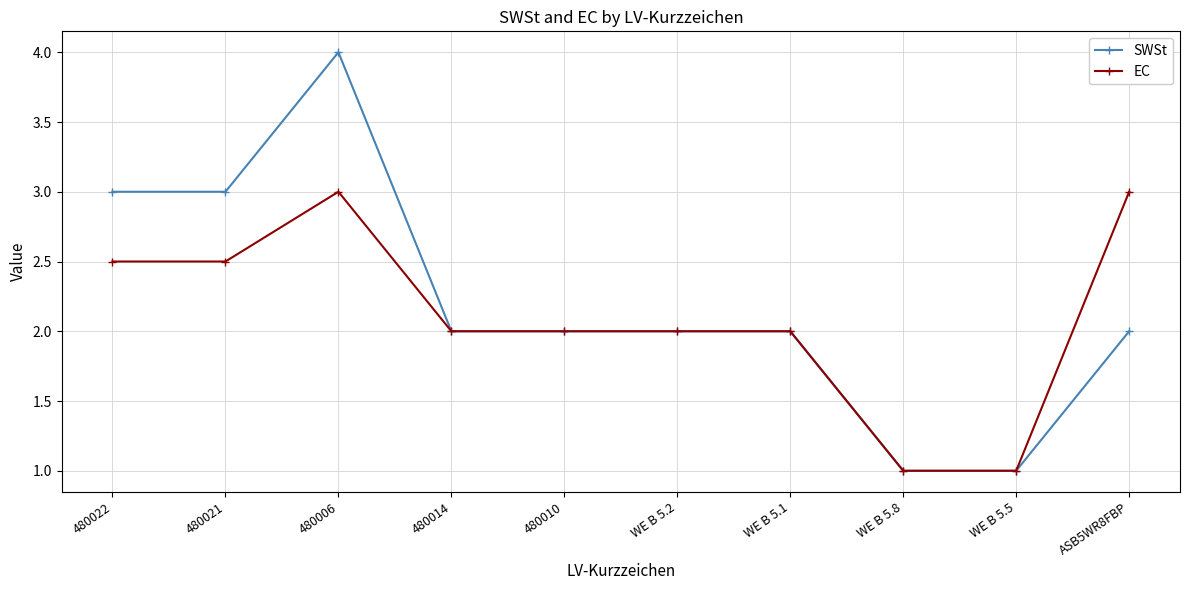

What value does the SWSt series have at ASB5WR8FBP?

2.0